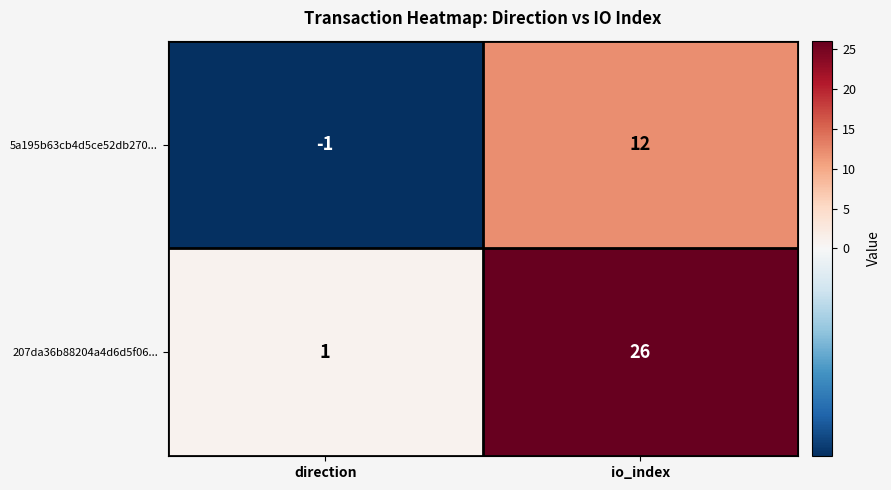

Between direction and io_index, which series saw the biggest shift?

207da36b88204a4d6d5f06...